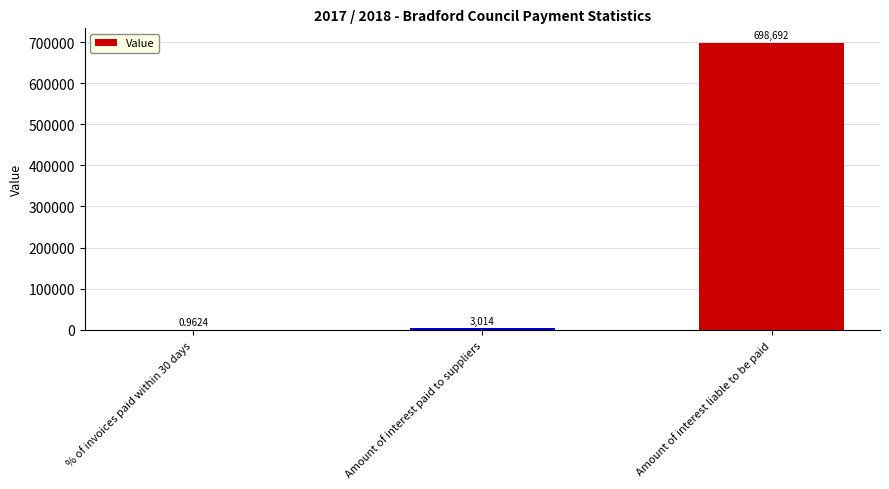

What is the change in value from % of invoices paid within 30 days to Amount of interest paid to suppliers?

+3013.0